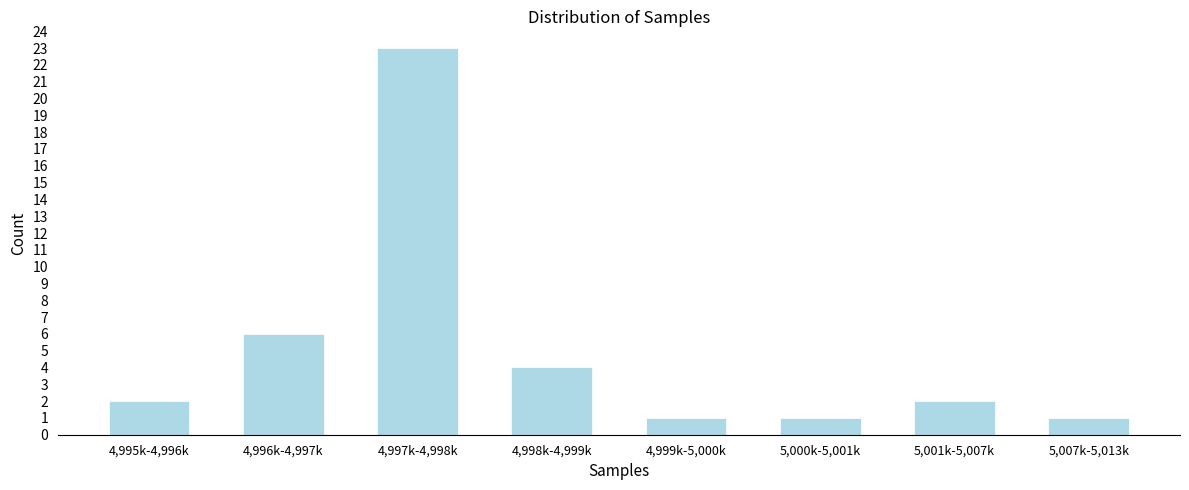

Reading left to right, list all the values displayed in this chart.

4,995k-4,996k=2	4,996k-4,997k=6	4,997k-4,998k=23	4,998k-4,999k=4	4,999k-5,000k=1	5,000k-5,001k=1	5,001k-5,007k=2	5,007k-5,013k=1